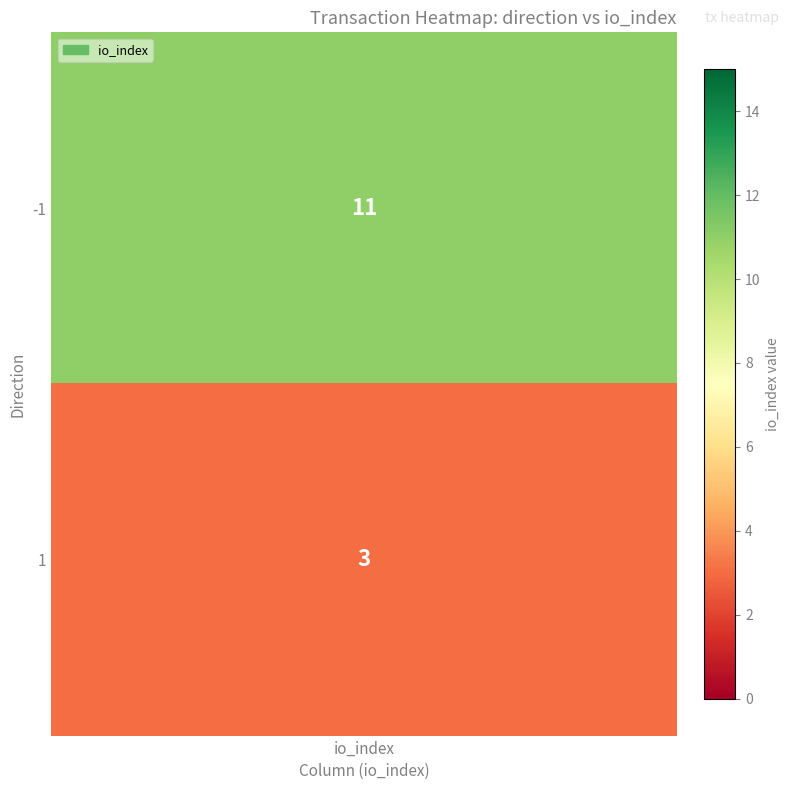

How many values are between 3 and 11?

2